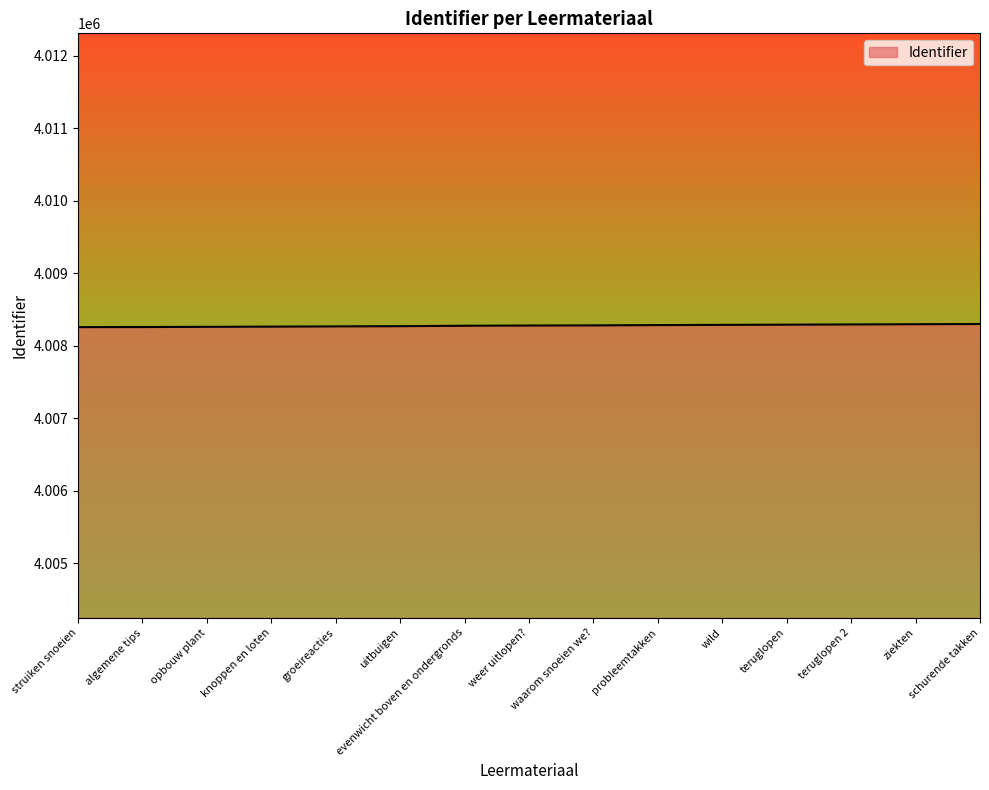

What is the smallest value displayed?

4008258